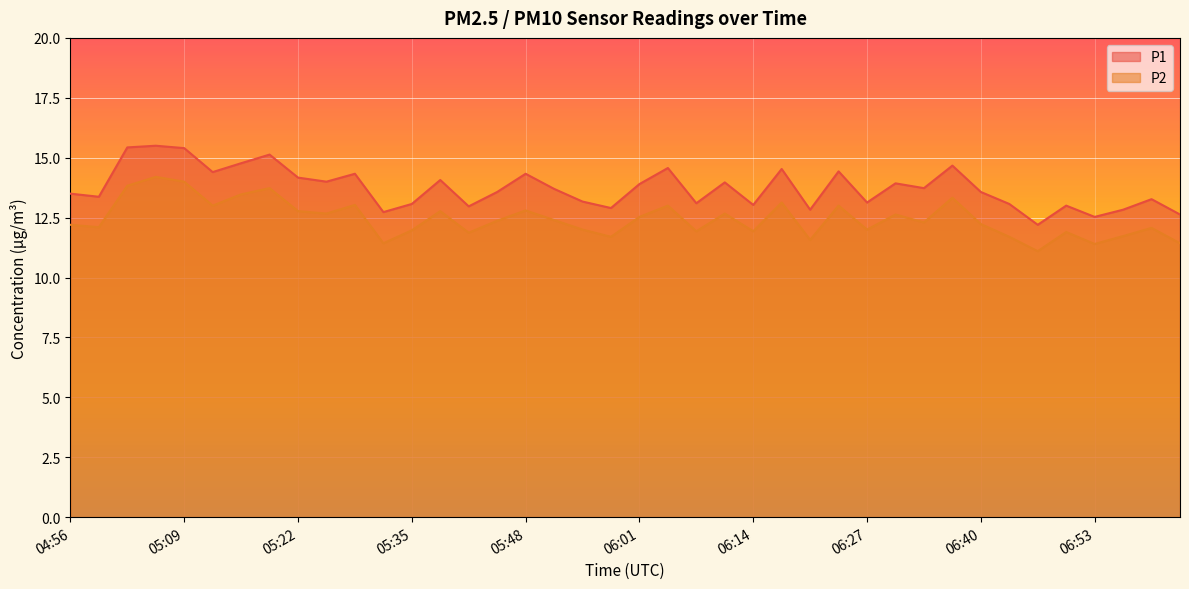

Reading left to right, list all the values displayed in this chart.

P1: 13.5	13.4	15.4	15.5	15.4	14.4	14.8	15.1	14.2	14.0	14.3	12.7	13.1	14.1	13.0	13.6	14.3	13.7	13.2	12.9	13.9	14.6	13.1	14.0	13.0	14.5	12.8	14.4	13.1	13.9	13.7	14.7	13.6	13.1	12.2	13.0	12.5	12.8	13.3	12.6
P2: 12.2	12.1	13.8	14.2	14.0	13.0	13.5	13.7	12.8	12.7	13.0	11.4	12.0	12.8	11.9	12.4	12.8	12.4	12.0	11.7	12.5	13.0	11.9	12.7	11.9	13.1	11.6	13.0	12.0	12.6	12.3	13.3	12.2	11.7	11.1	11.9	11.4	11.7	12.1	11.4